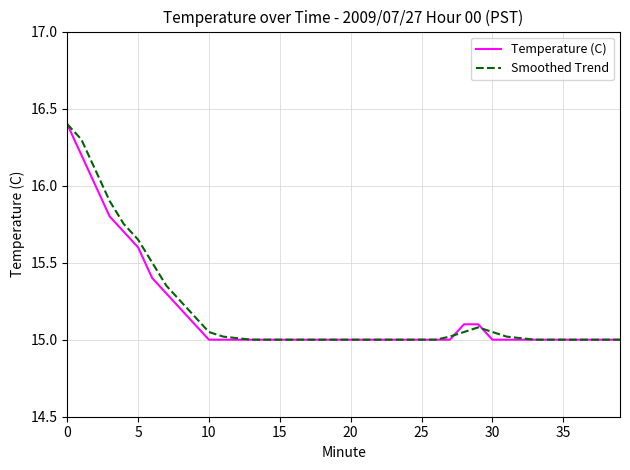

What is the greatest value displayed?

16.4